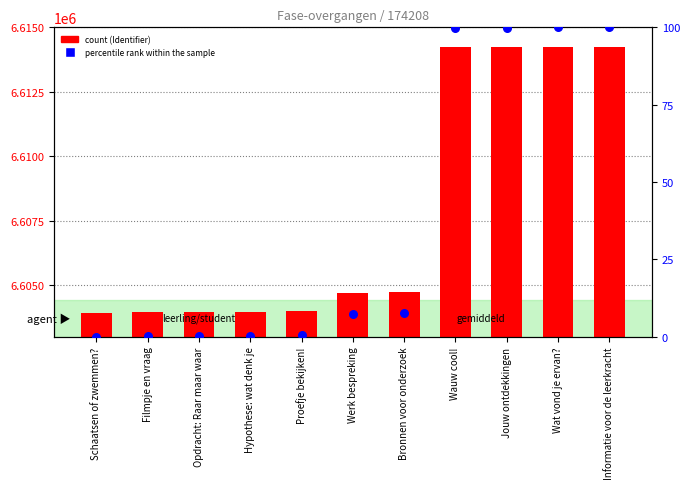

Which series has the largest total across all categories?

Identifier